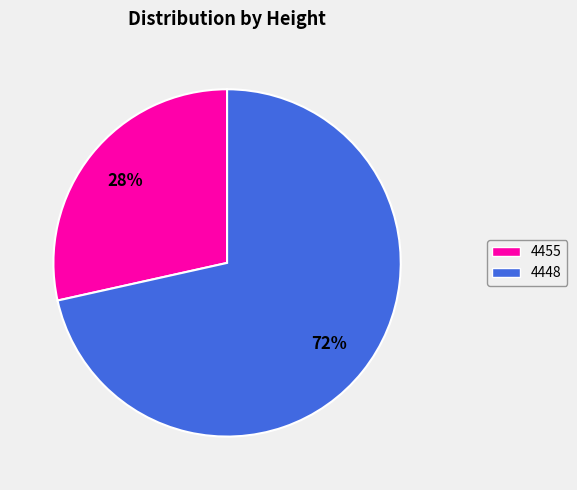

The 4455 slice represents 28% of the pie. True or false?

True